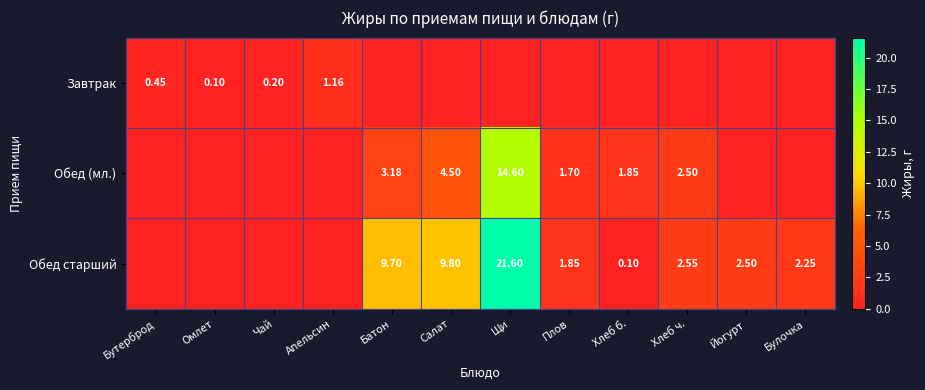

At Хлеб ч., list the series in order from largest to smallest.

Обед старший, Обед (мл.), Завтрак